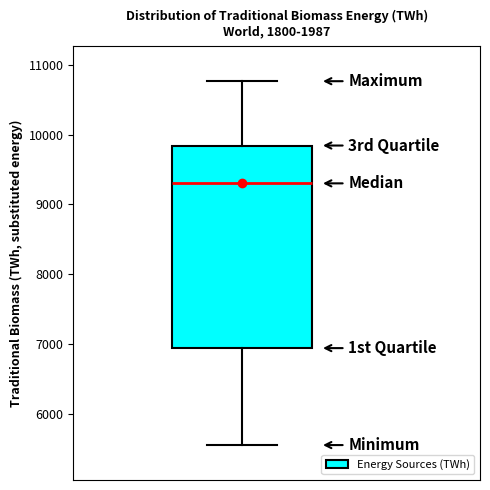

Read this box plot against the y-axis: the position of the median line, the range covered by the box, and the ends of both whiskers. The values are not printed on the chart, so give them approximately, as read against the axis.

median 9300, box 6900 to 9800, whiskers 5600 to 10800